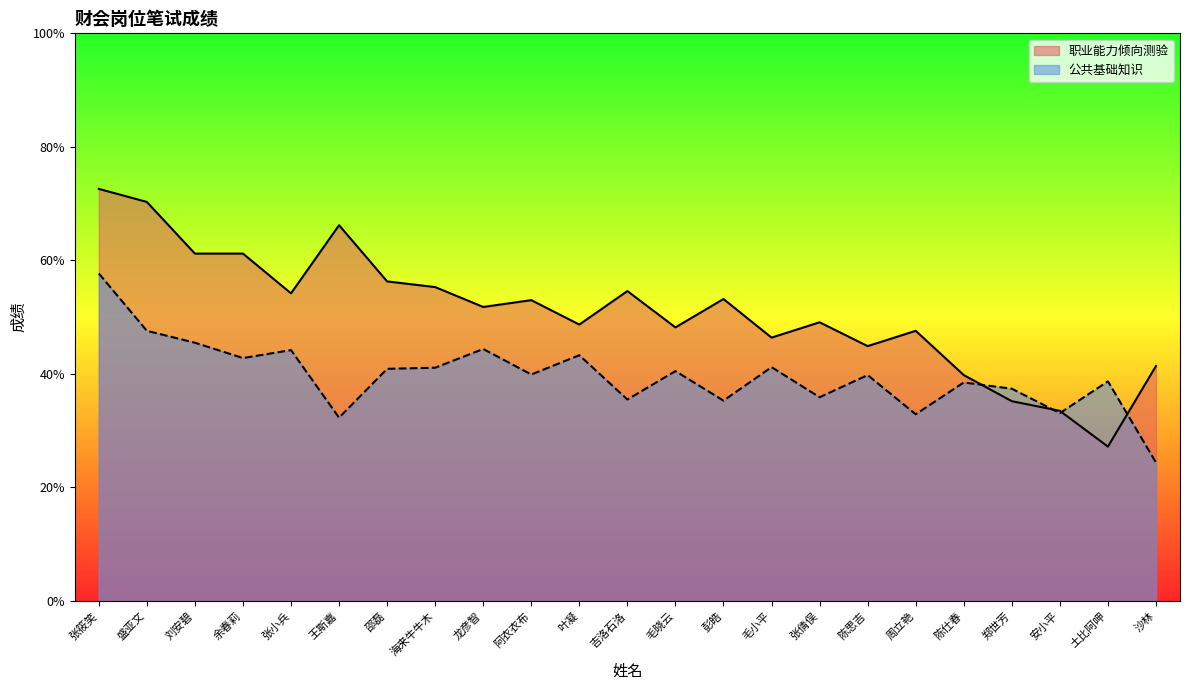

What is the label of the 11th point from the left?

叶凝